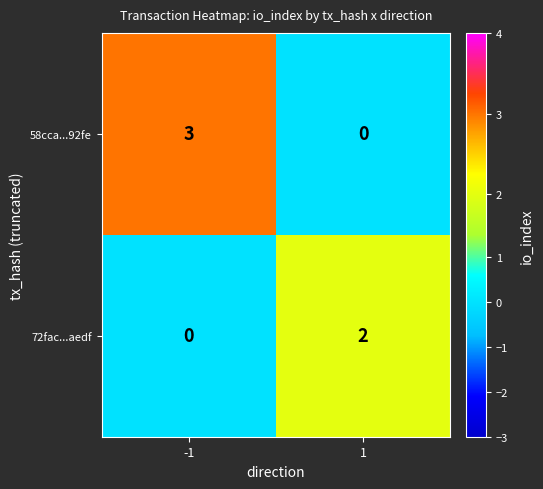

Rank the series at -1 from lowest to highest value.

72fac...aedf, 58cca...92fe